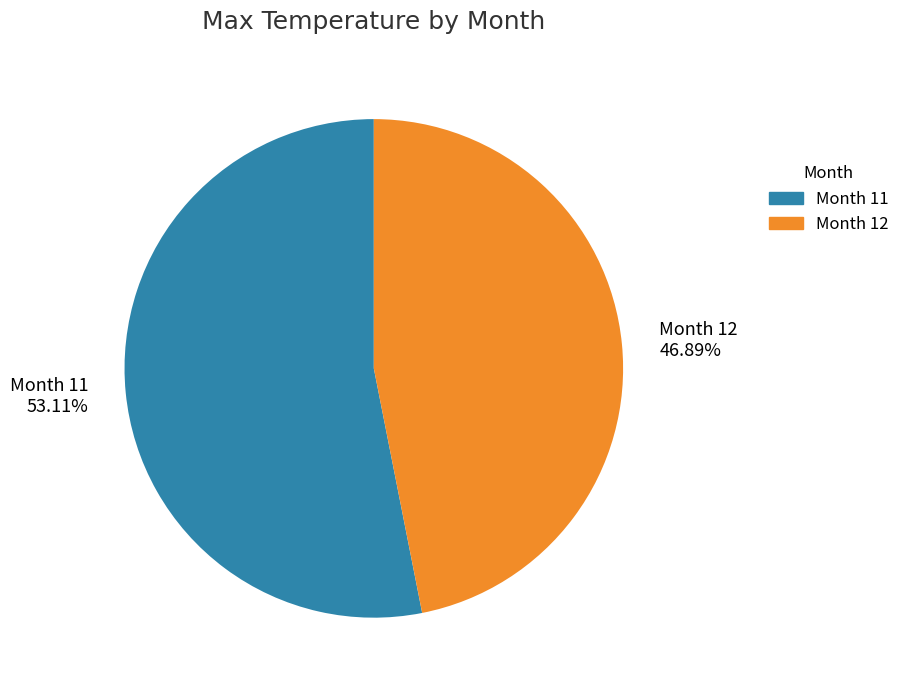

What is the largest slice in the pie chart?

Month 11